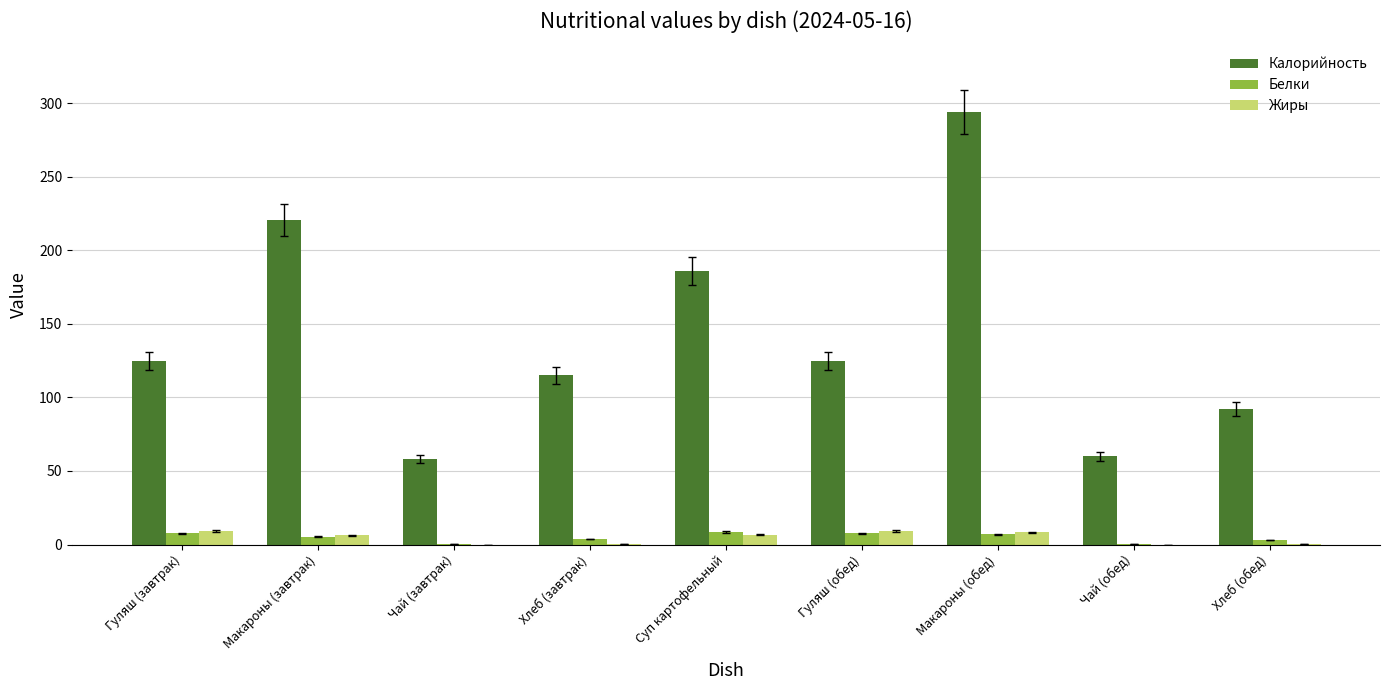

What is the spread (max minus min) of values at Чай (обед)?

60.0